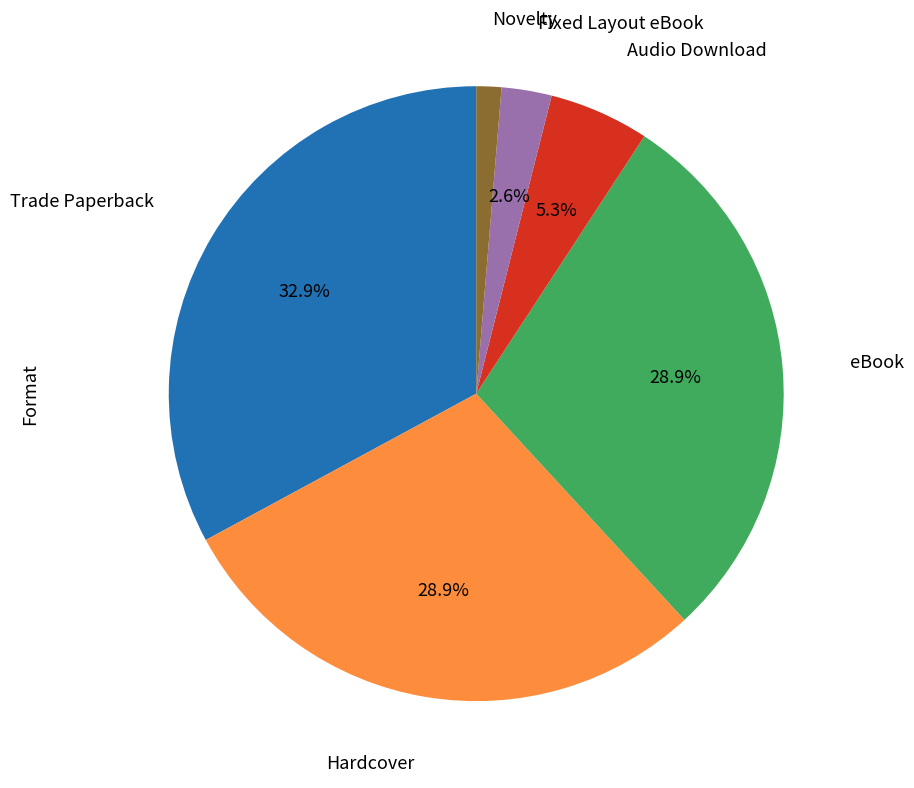

Is there a majority slice in this chart?

No